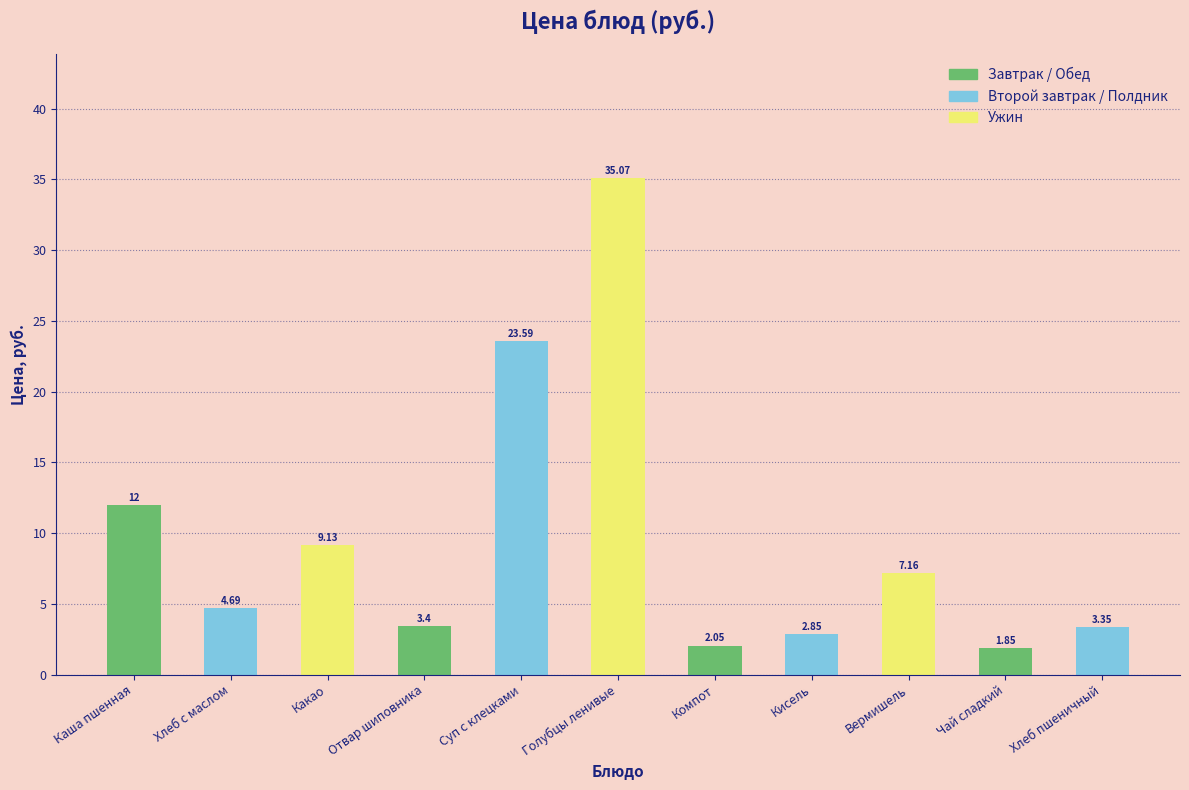

Where does the data first go above 4?

Каша пшенная